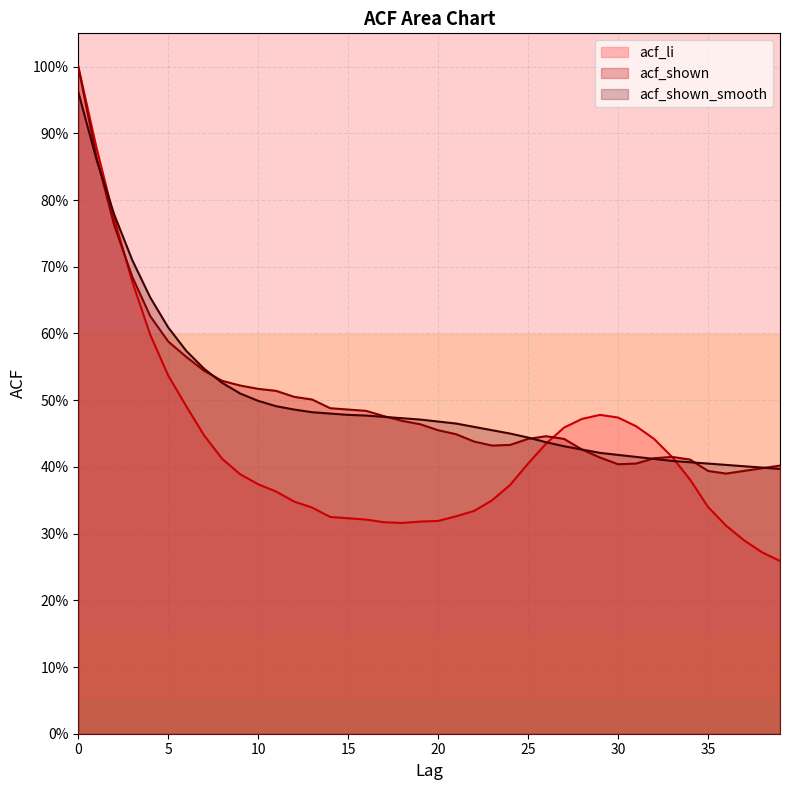

At which category does acf_shown reach its first local valley?

23